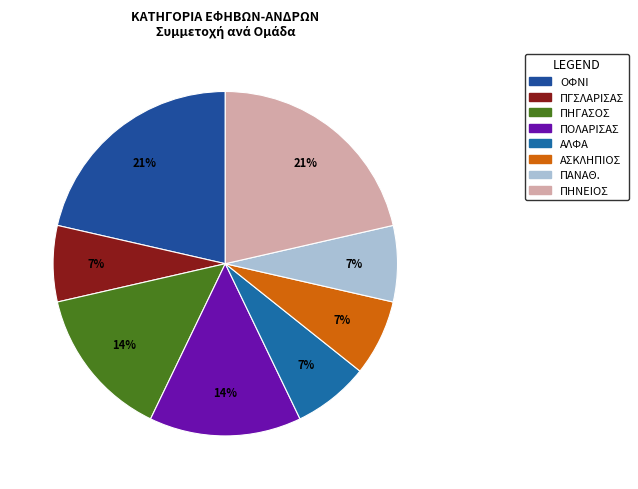

Rank the categories by value from lowest to highest.

ΠΓΣΛΑΡΙΣΑΣ, ΑΛΦΑ, ΑΣΚΛΗΠΙΟΣ, ΠΑΝΑΘ., ΠΗΓΑΣΟΣ, ΠΟΛΑΡΙΣΑΣ, ΟΦΝΙ, ΠΗΝΕΙΟΣ